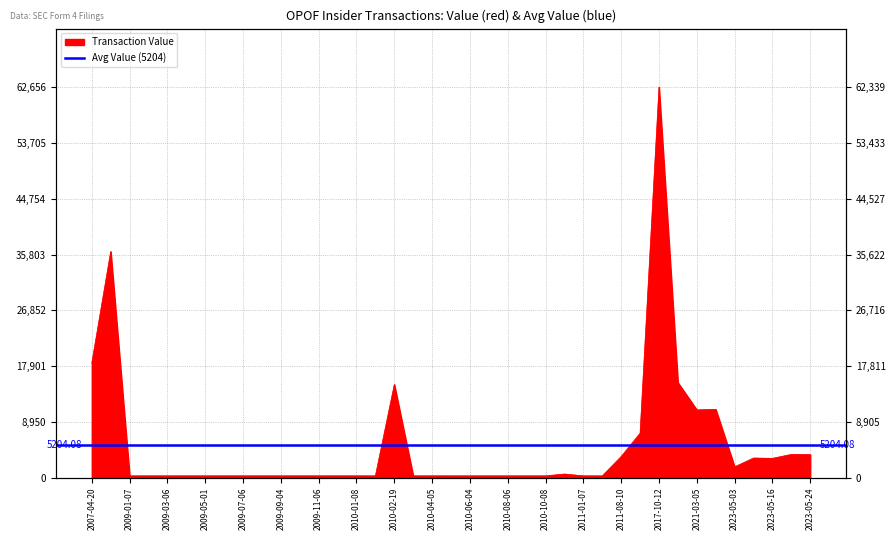

What is the difference between the maximum and minimum values?

62365